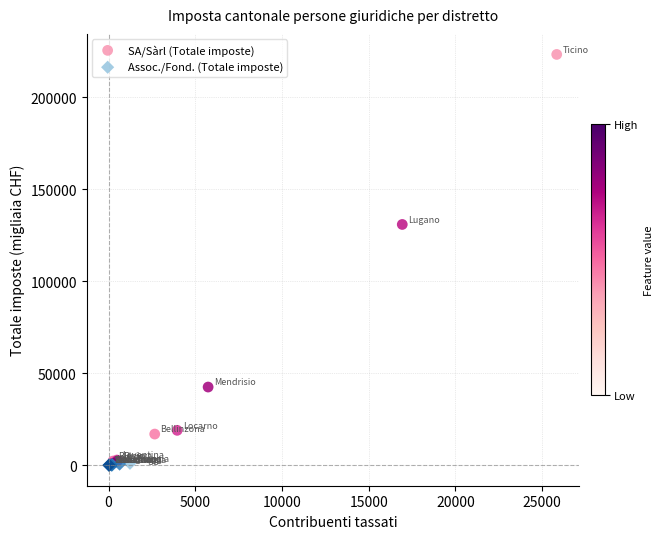

Which series contains the highest Y value?

SA/Sàrl (Totale imposte)